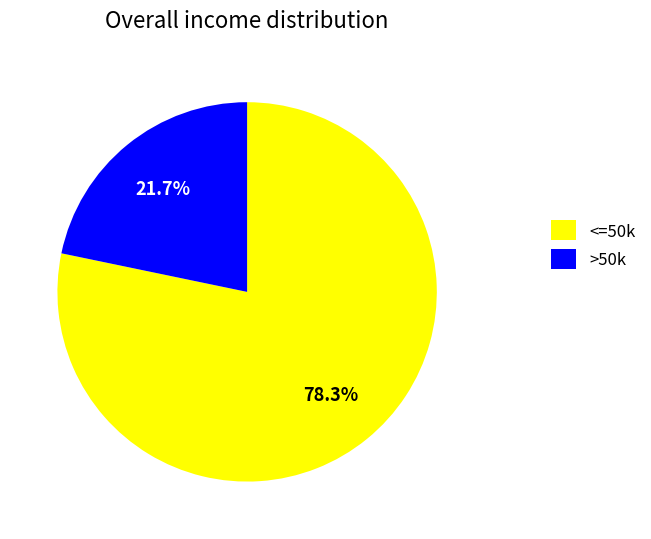

How many slices are in this pie chart?

2